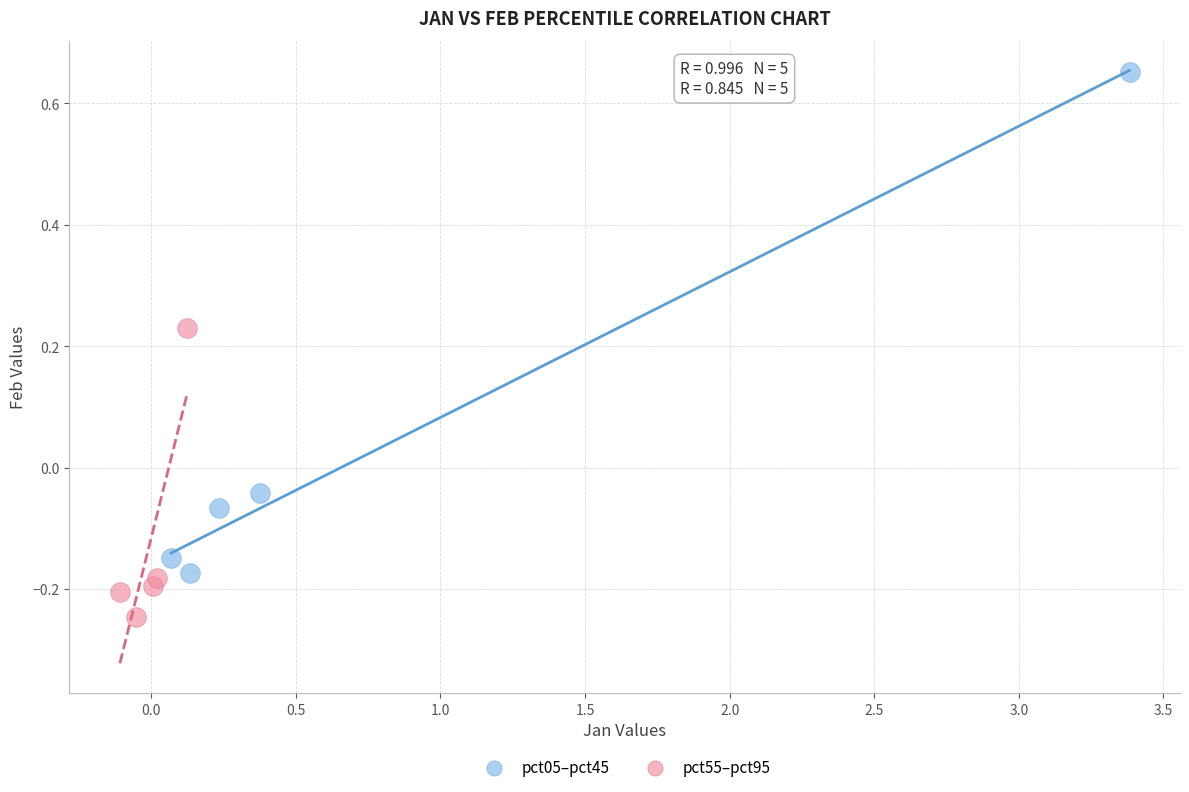

Which series has the largest Y range (max minus min)?

pct05–pct45